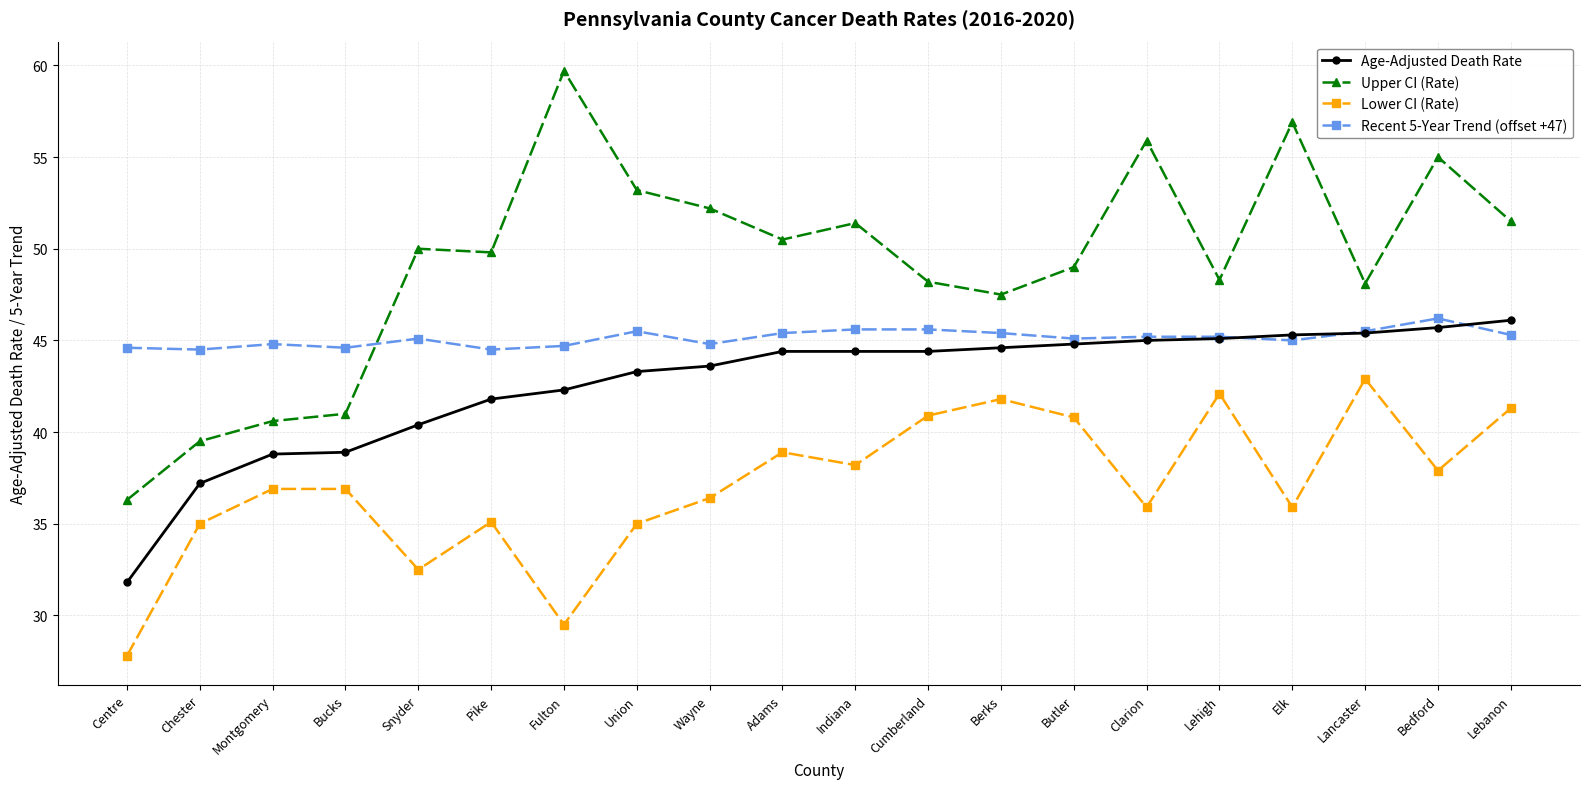

What is the total value across all series at Adams?

179.2